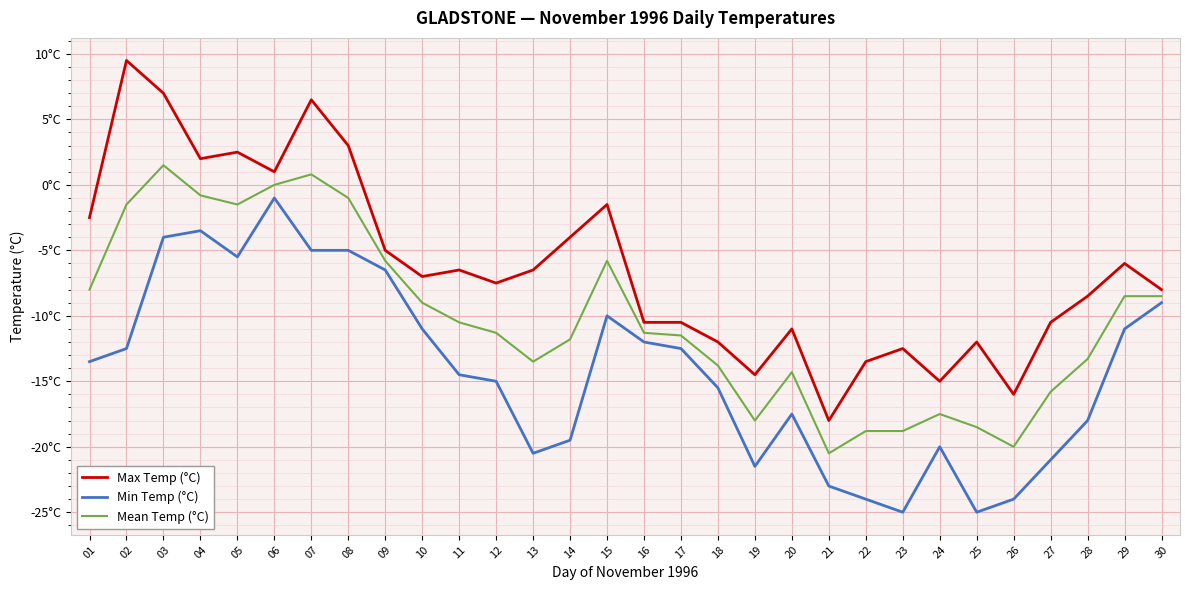

The value of Max Temp (°C) at 15 is -1.5. True or false?

True